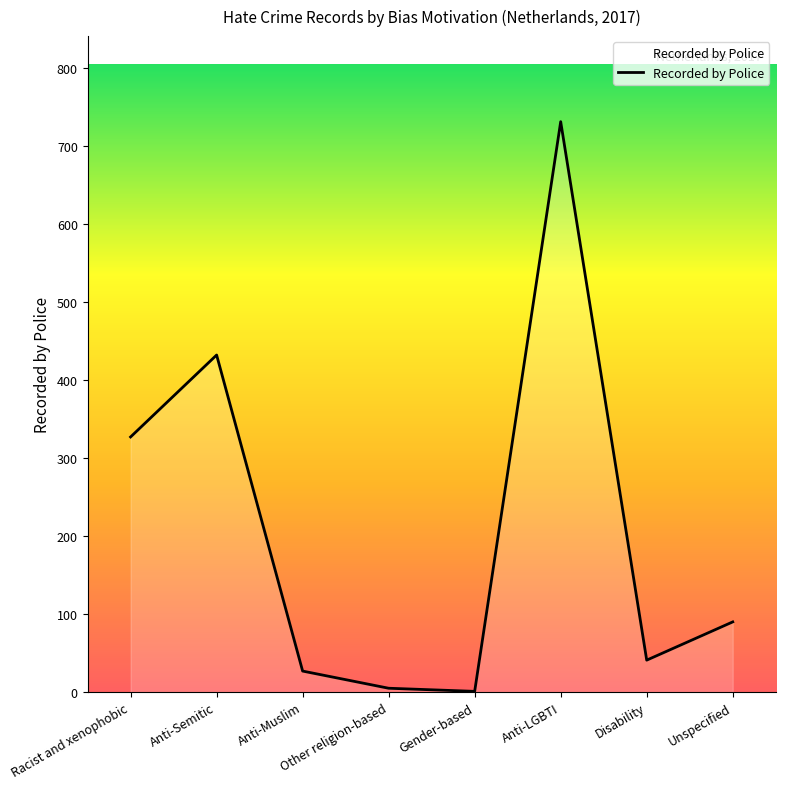

Which category has the highest value across all series?

Anti-LGBTI